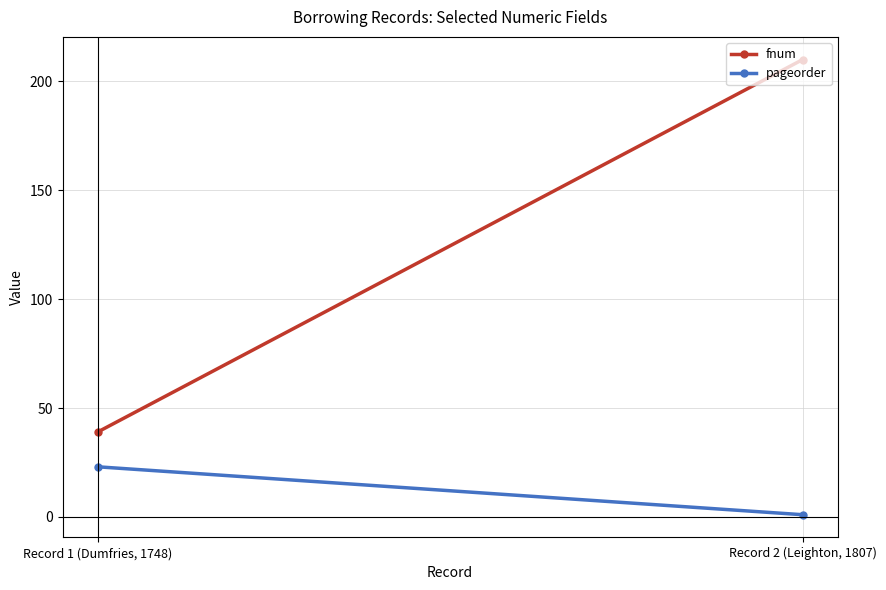

Is it true that pageorder equals 0 at Record 2 (Leighton, 1807)?

False